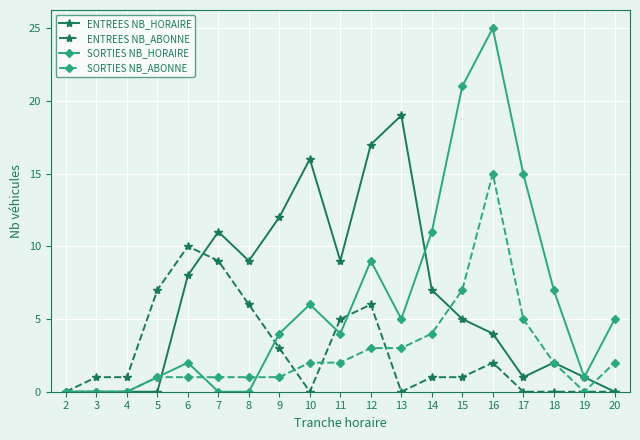

True or false: ENTREES NB_ABONNE has more than 1 points higher than both neighbors.

True